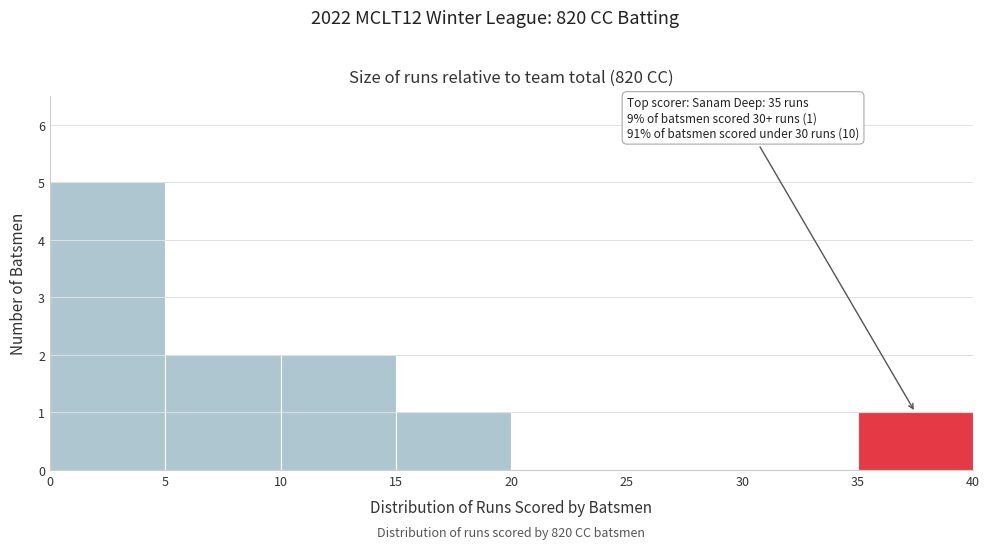

Over which range of the x-axis is the bar tallest?

0 to 5